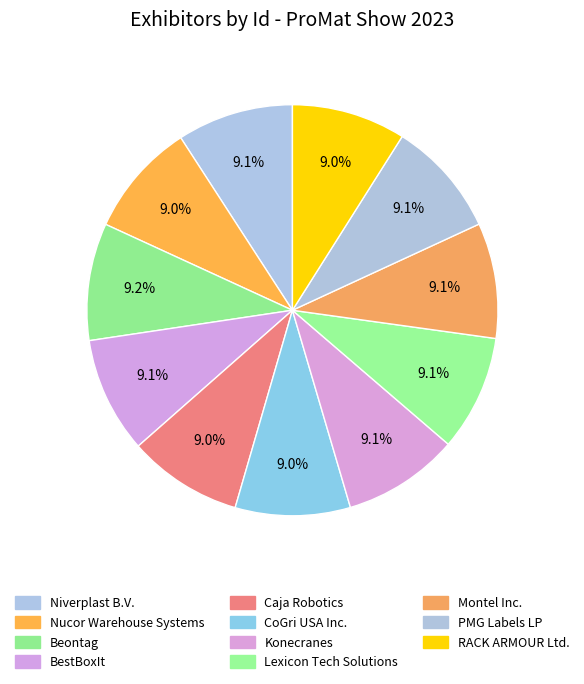

Which slice is the smallest?

RACK ARMOUR Ltd.